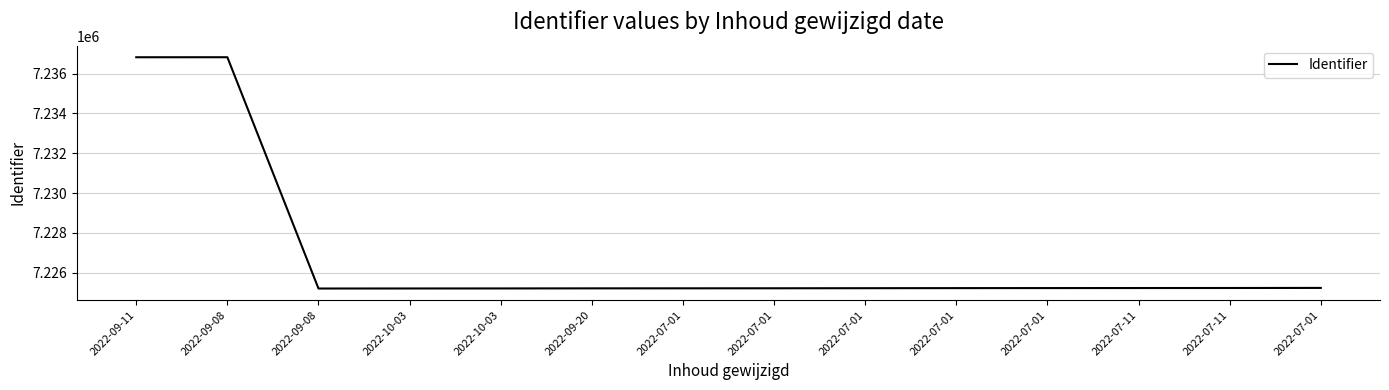

What is the change in value from 2022-10-03 to 2022-07-11?

+22